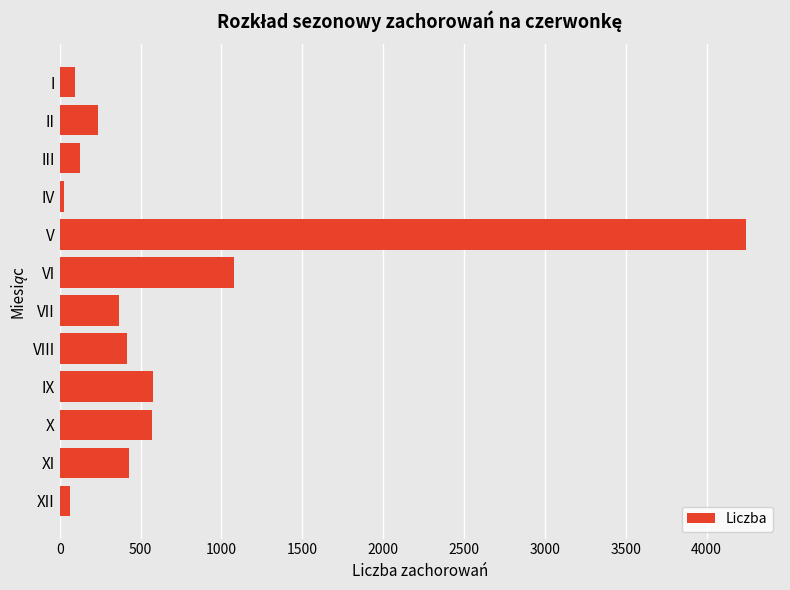

Between IX and IV, which is larger?

IX